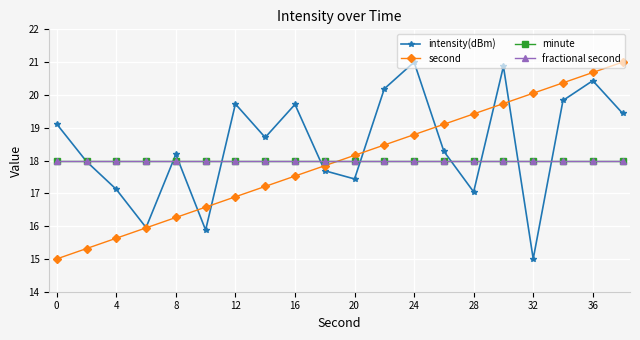

What is the lowest value of the intensity(dBm) series?

15.0